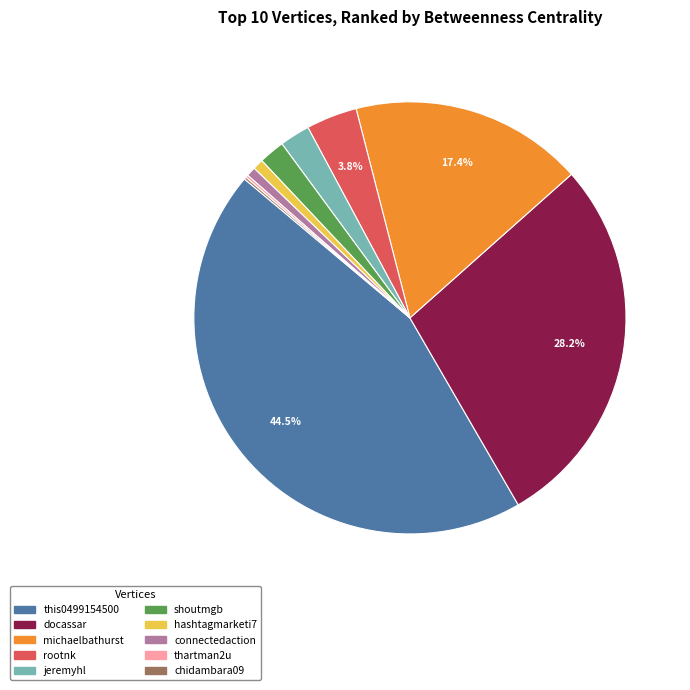

What percentage is NOT represented by docassar?

71.8%